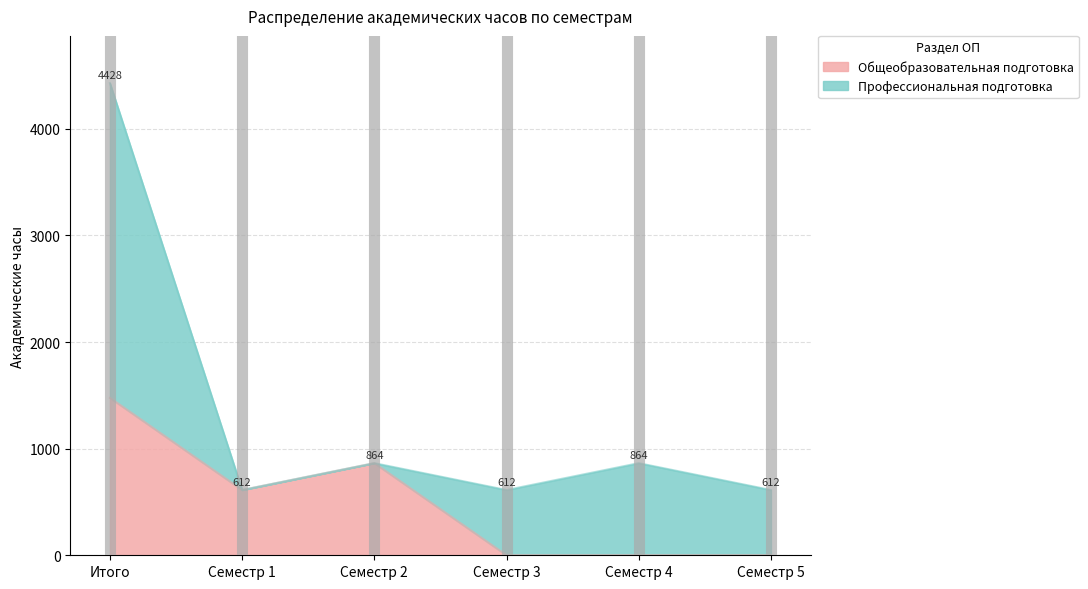

List the labels in order of value, largest first.

Итого, Семестр 2, Семестр 1, Семестр 3, Семестр 4, Семестр 5